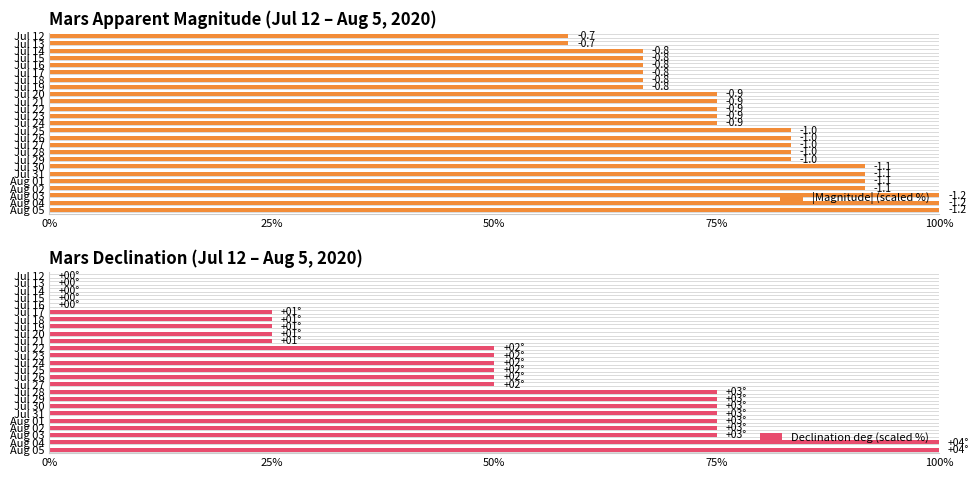

How many values in the |Magnitude| (scaled %) series are below 75?

8